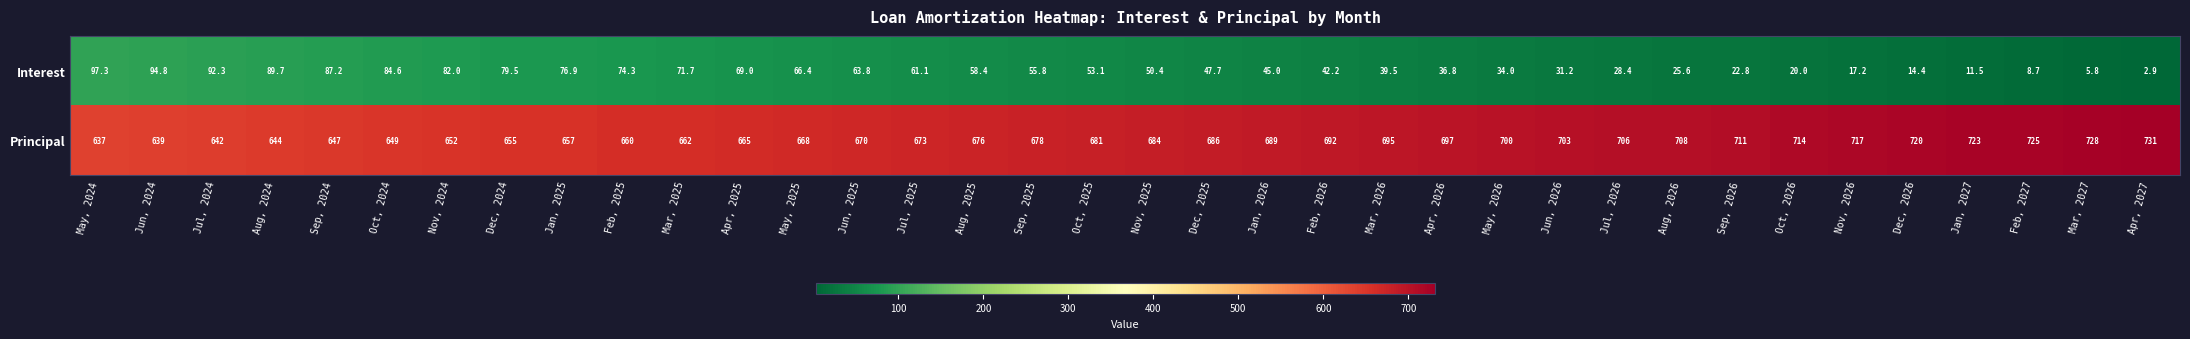

Which category has the highest value across all series?

Apr, 2027